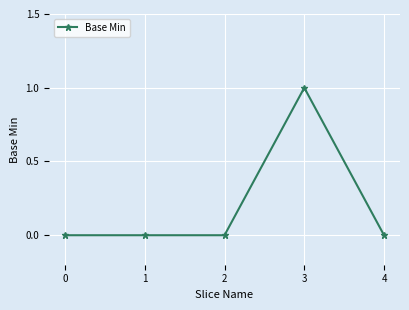

What is the change in value from 1 to 3?

+1